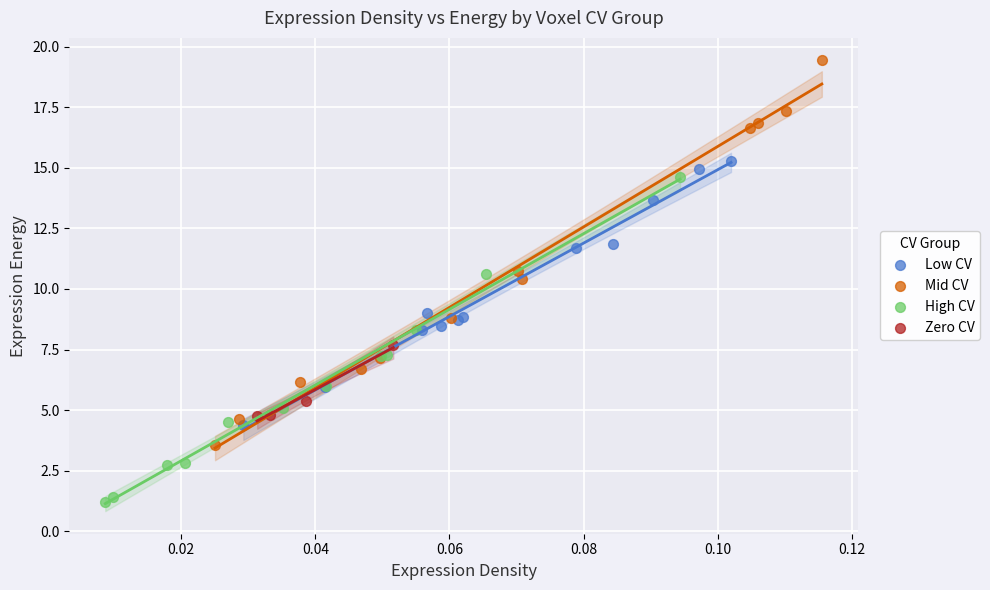

Which series contains the highest Y value?

Mid CV